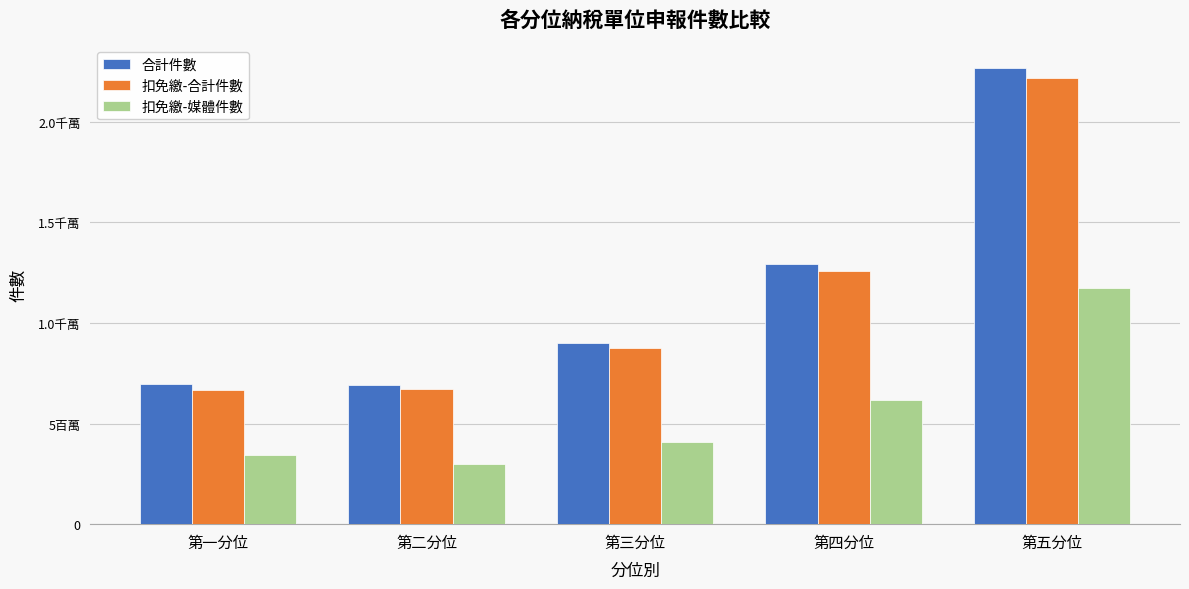

Does the chart contain stacked bars?

No